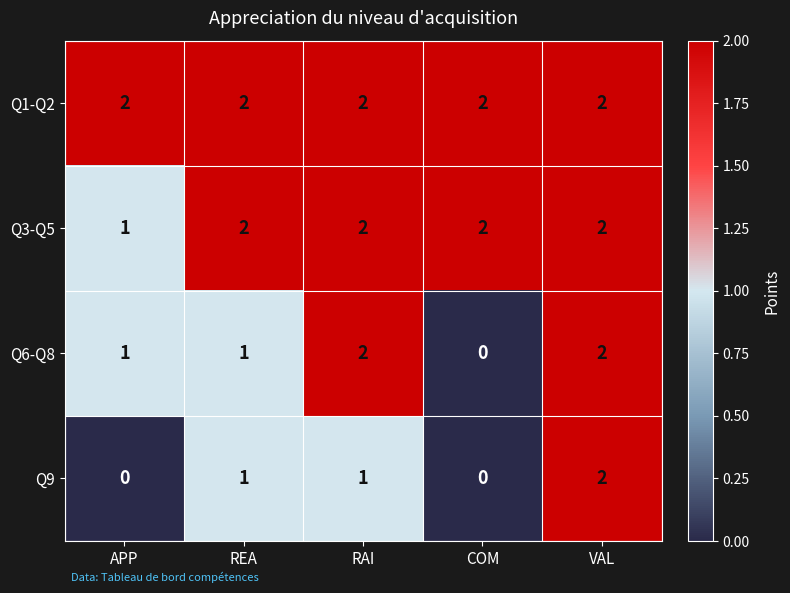

The value of Q6-Q8 at COM is -1. True or false?

False